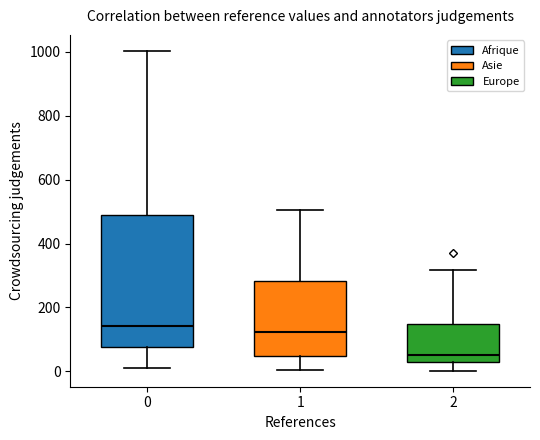

Which box has the highest median line?

0